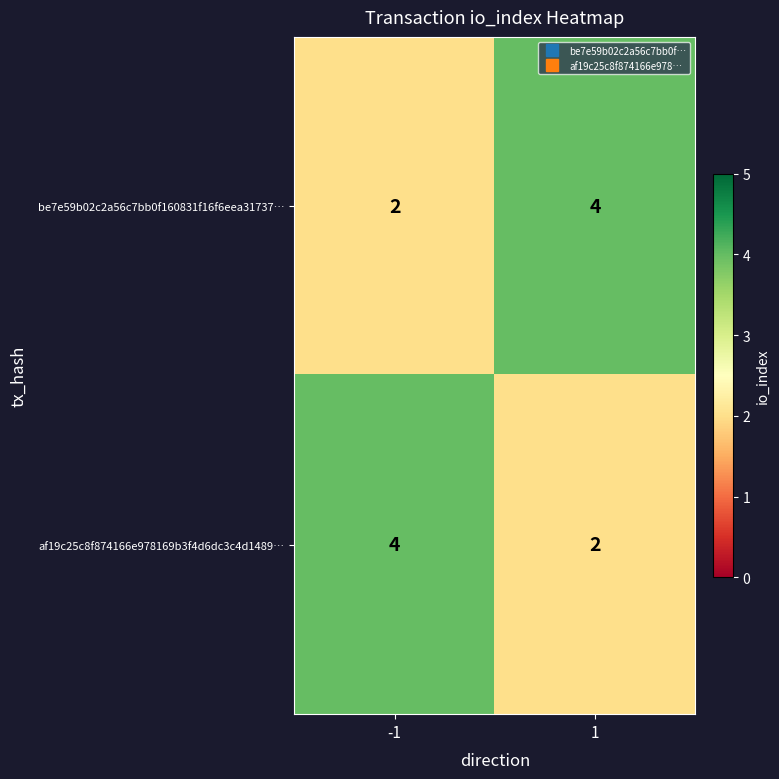

Reading left to right, extract all data points from this chart.

be7e59b02c2a56c7bb0f160831f16f6eea31737…: 2	4
af19c25c8f874166e978169b3f4d6dc3c4d1489…: 4	2